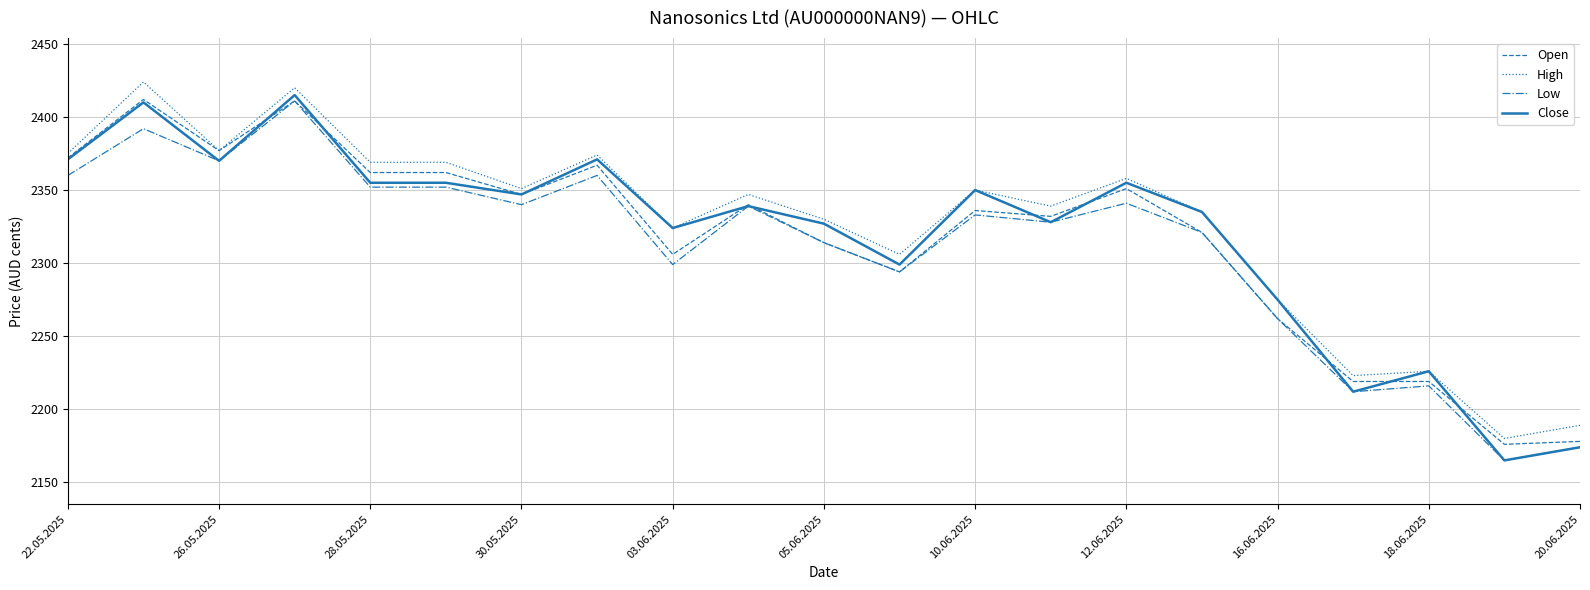

How many categories are shown in the chart?

21